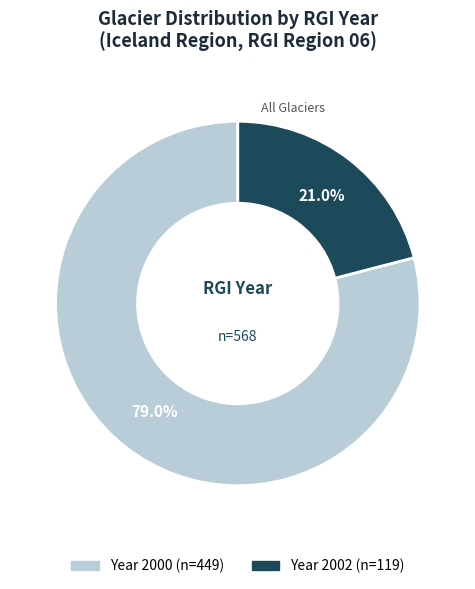

Is there any slice that represents more than half of the pie?

Yes